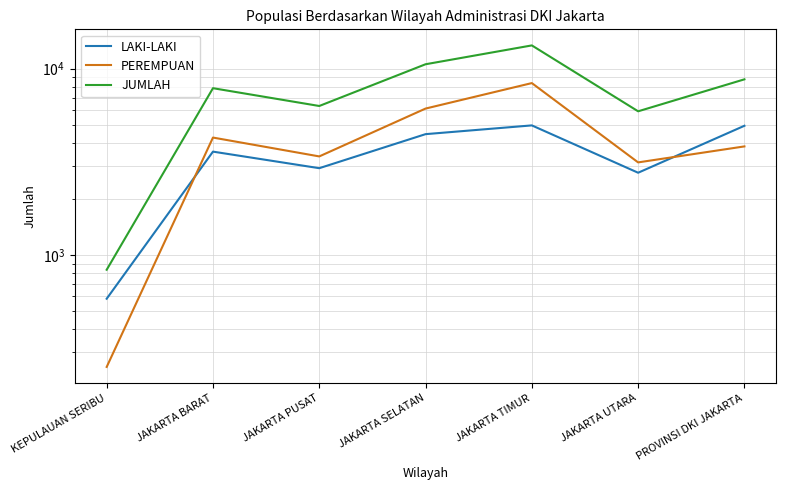

What is the total value across all series at PROVINSI DKI JAKARTA?

17536